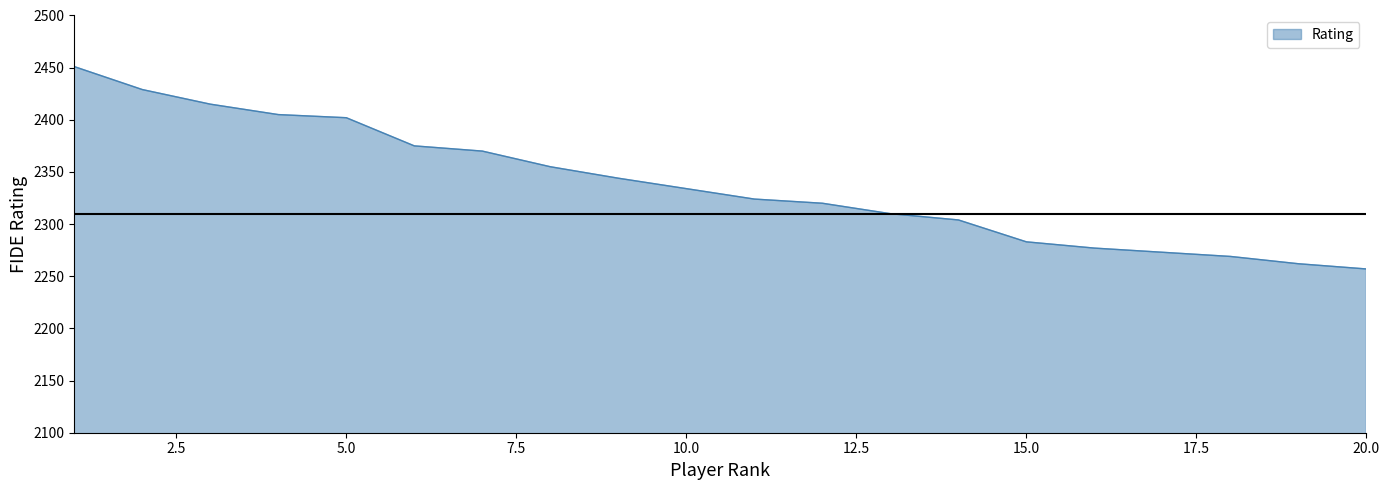

What is the smallest value displayed?

2257